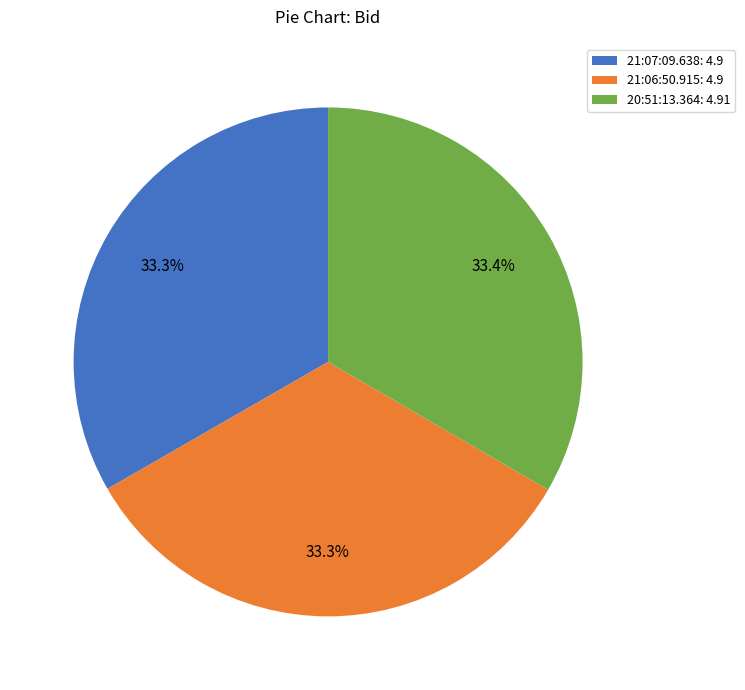

True or false: 21:06:50.915 accounts for 27% of the total.

False